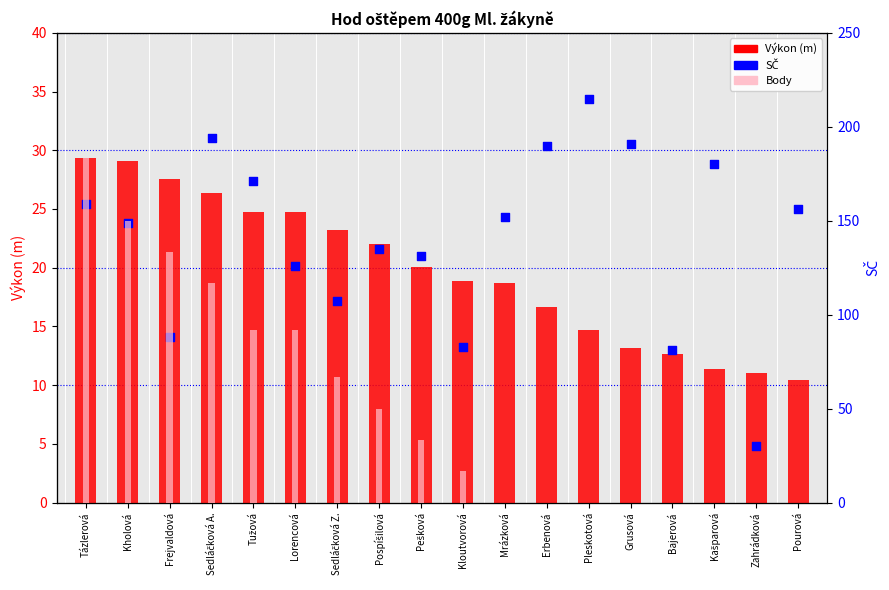

At how many categories does at least one series exceed 102?

14